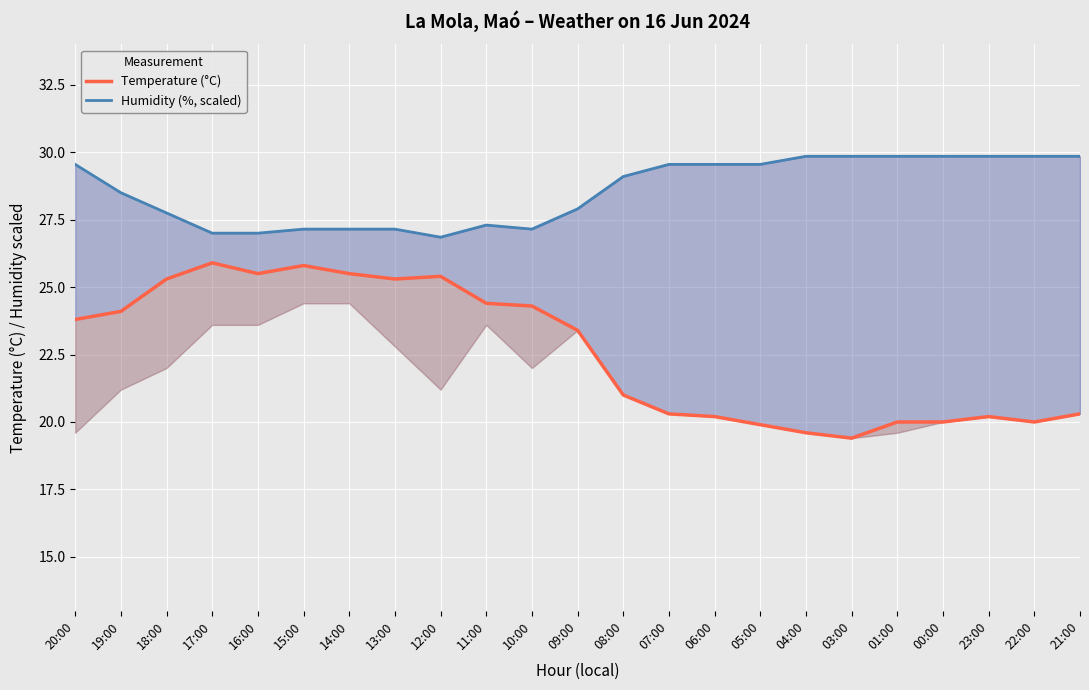

What position from the right is 06:00?

9